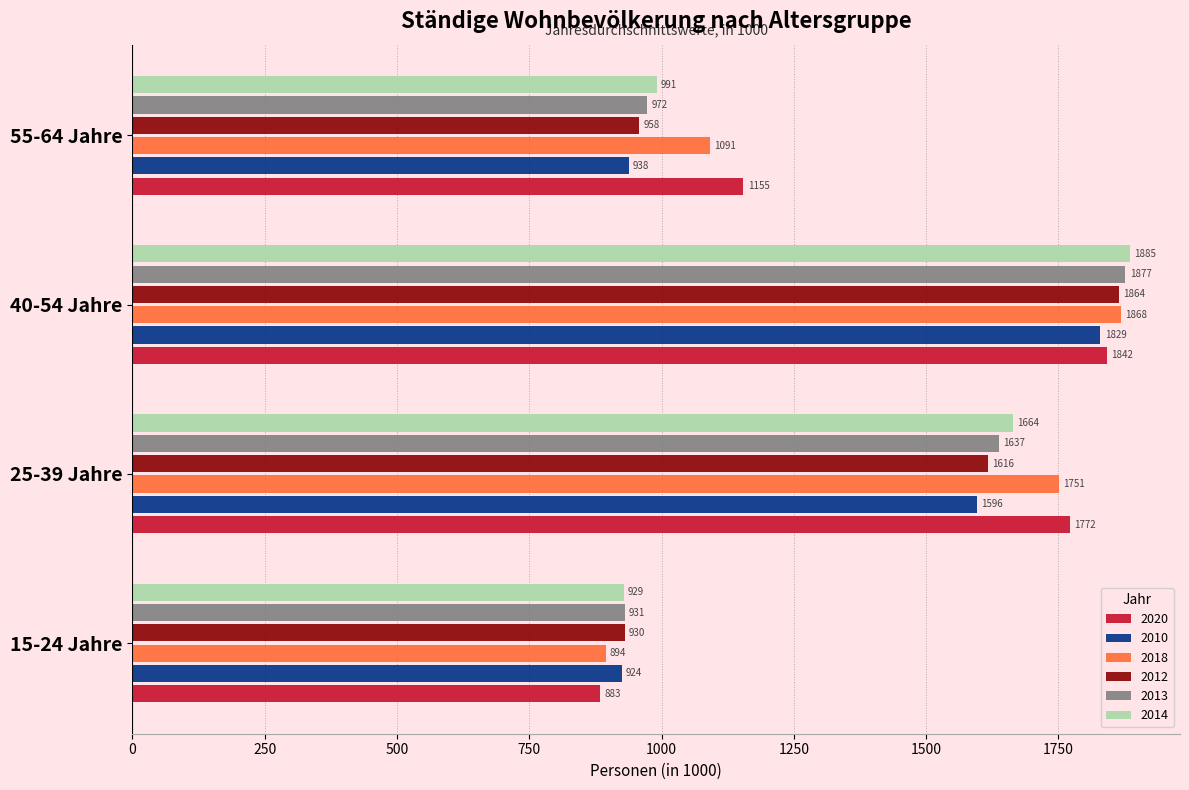

What is the difference between the 2014 values at 40-54 Jahre and 15-24 Jahre?

956.9